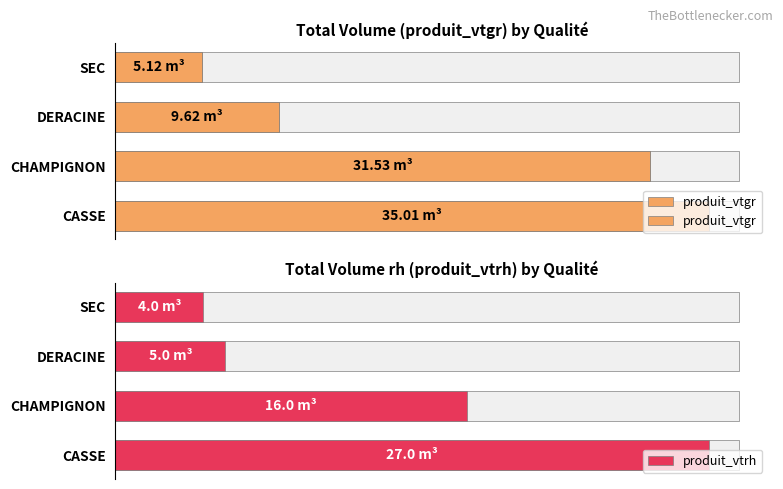

How many data points are less than 31?

2